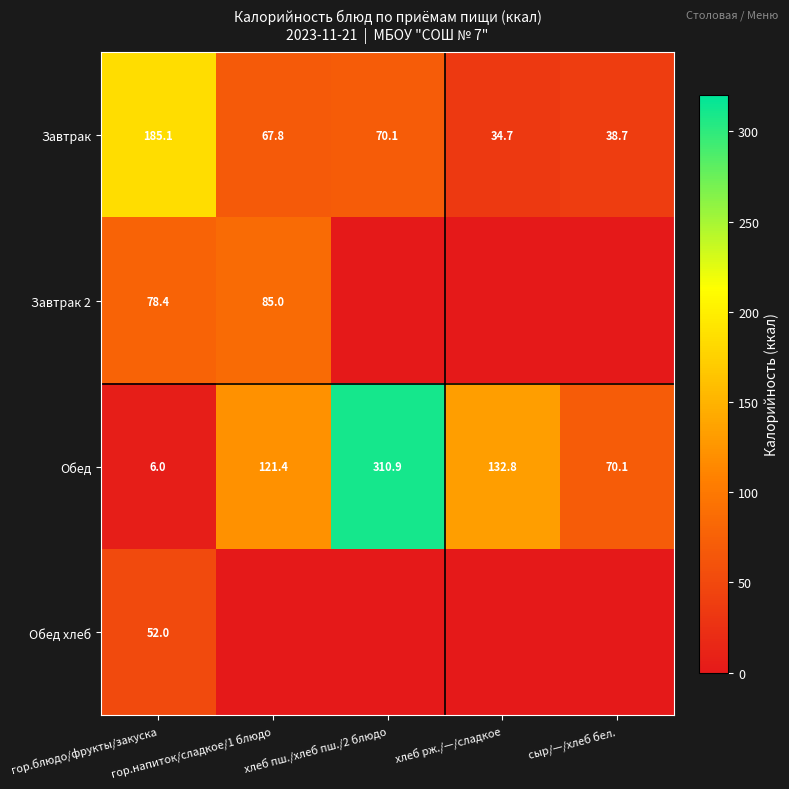

What is the minimum value for Обед?

6.0